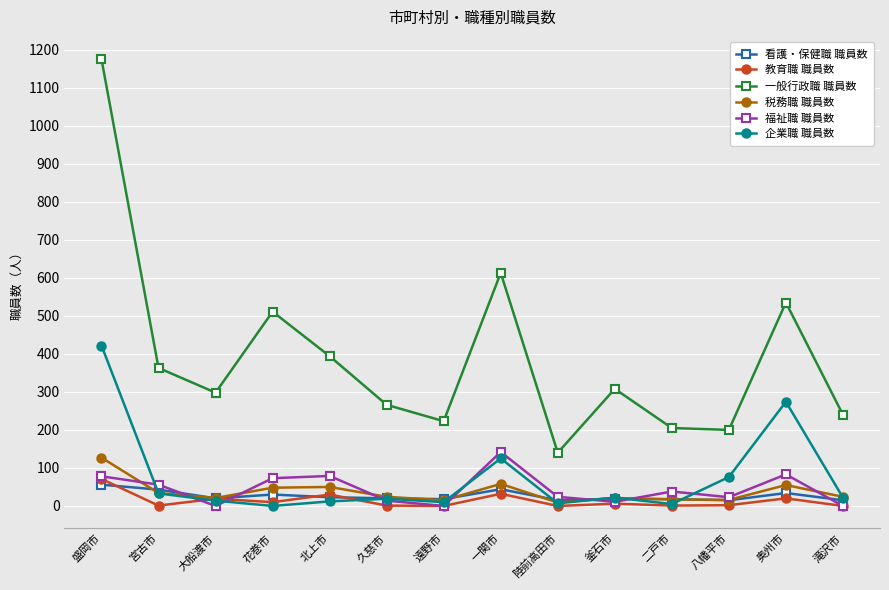

True or false: 一般行政職 職員数 and 福祉職 職員数 cross at least once.

False